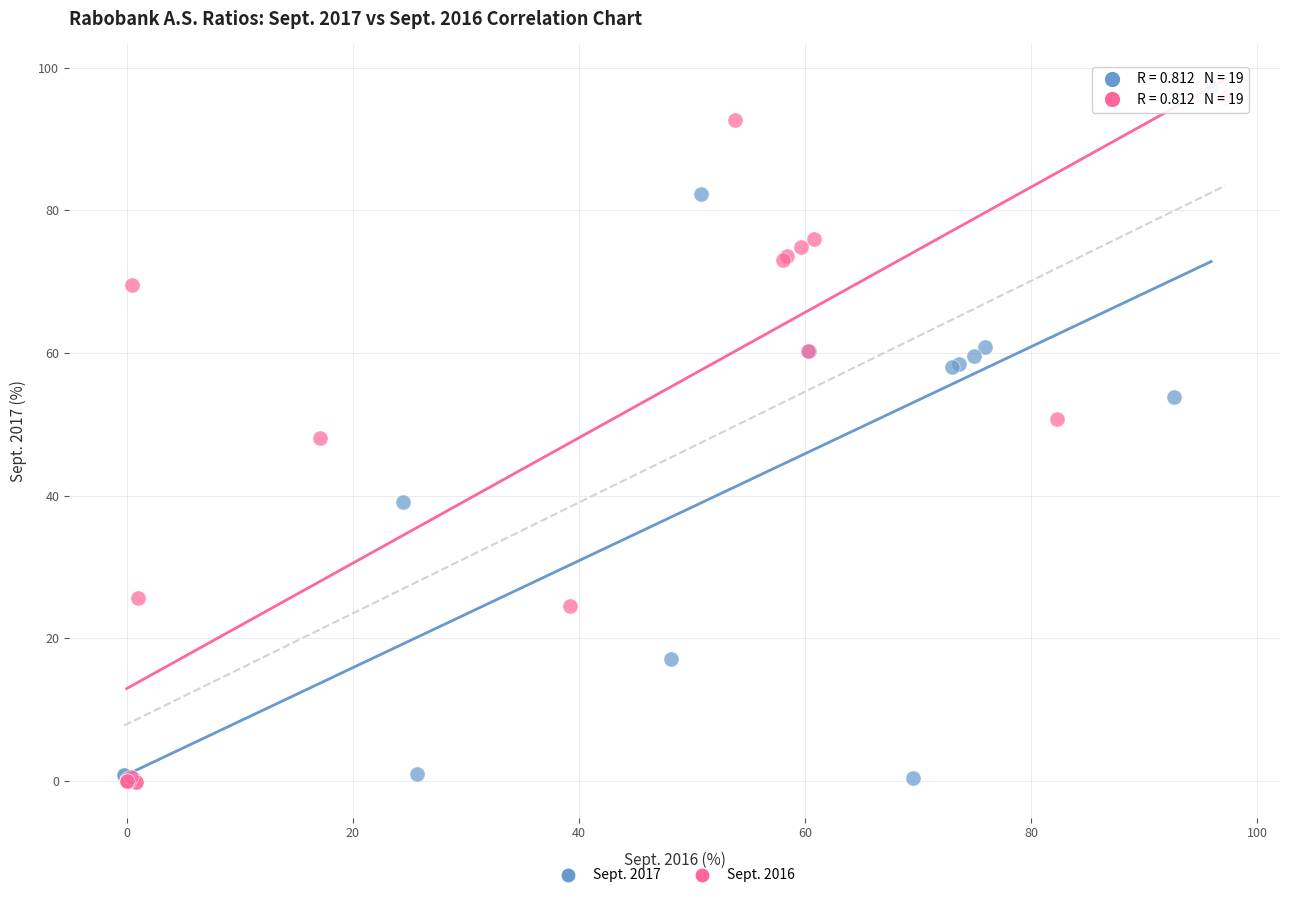

What are all the series names shown in the legend?

Sept. 2017, Sept. 2016